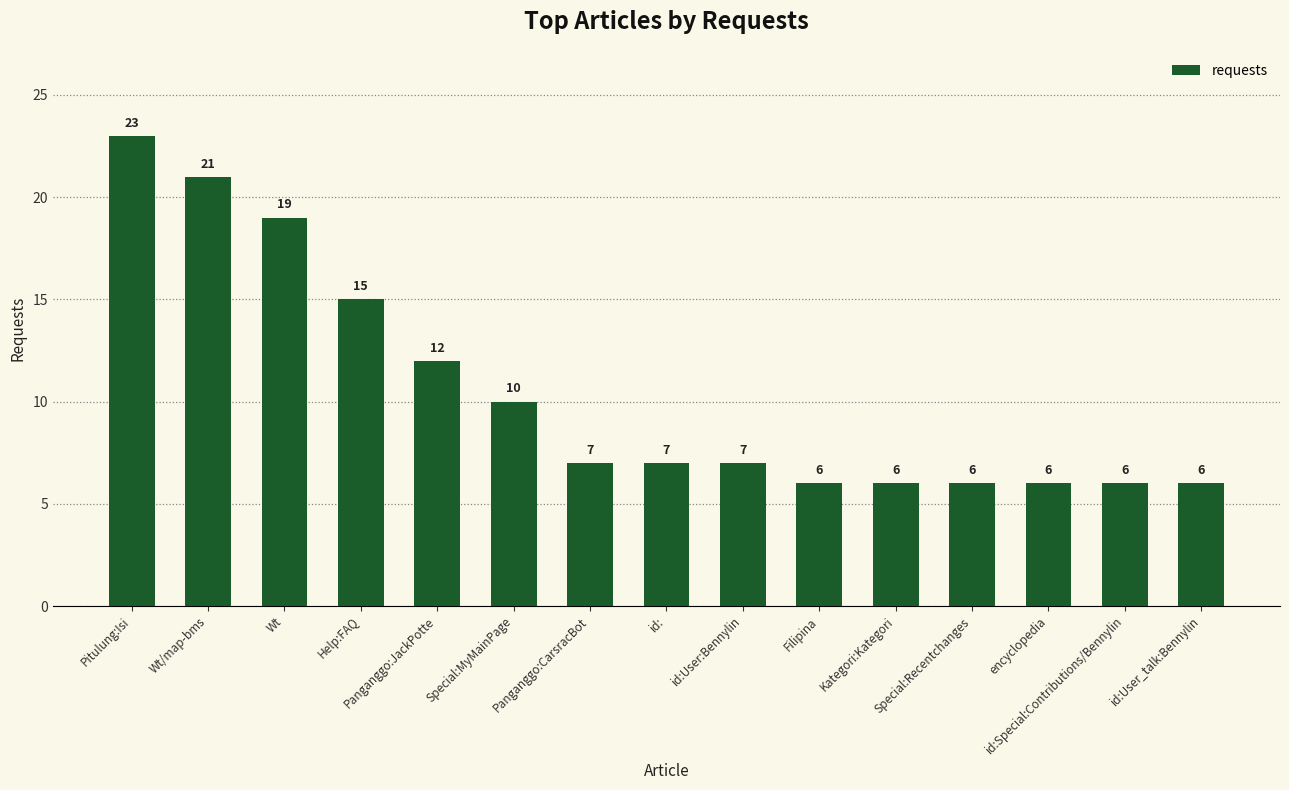

What is the sum of all values?

157